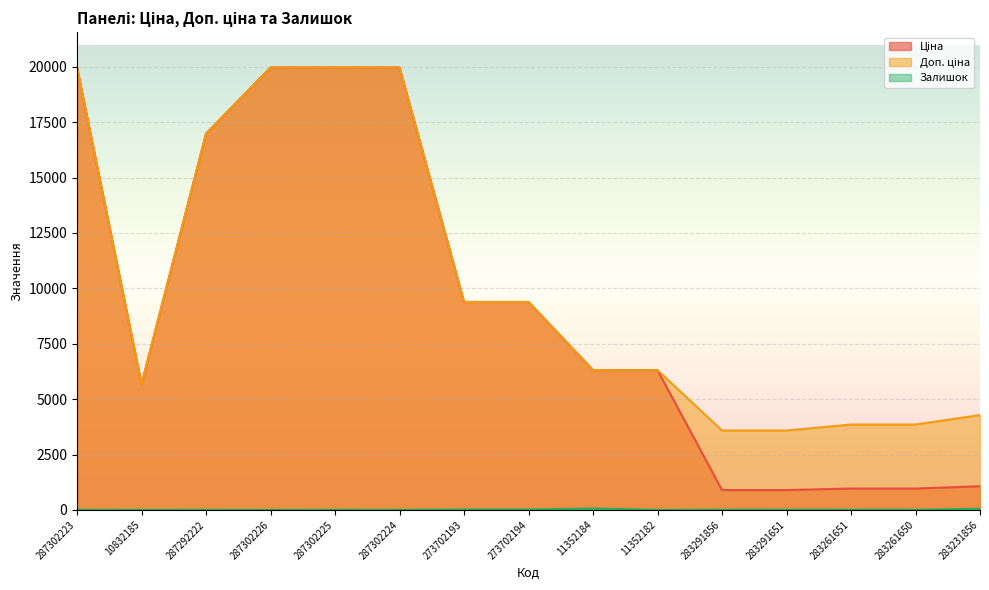

Read the Ціна value at 283291856.

895.9